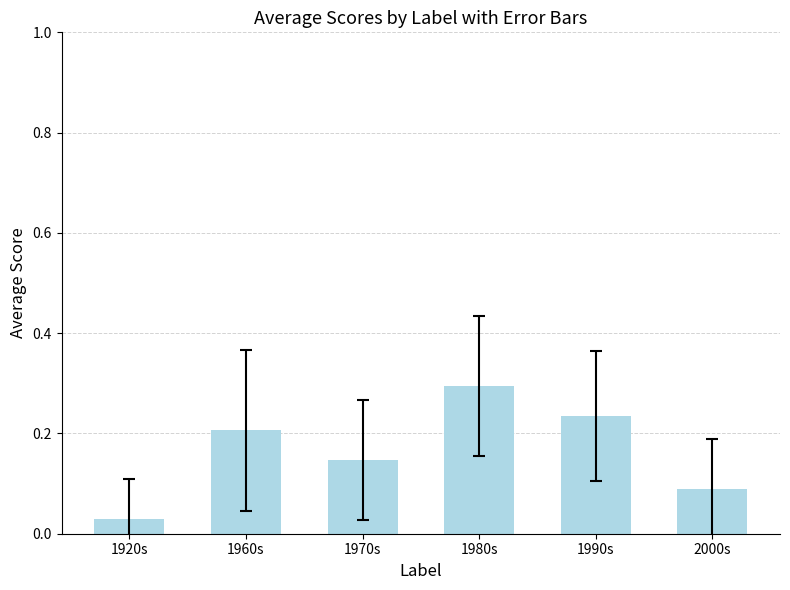

What is the difference between the maximum and minimum values?

0.3